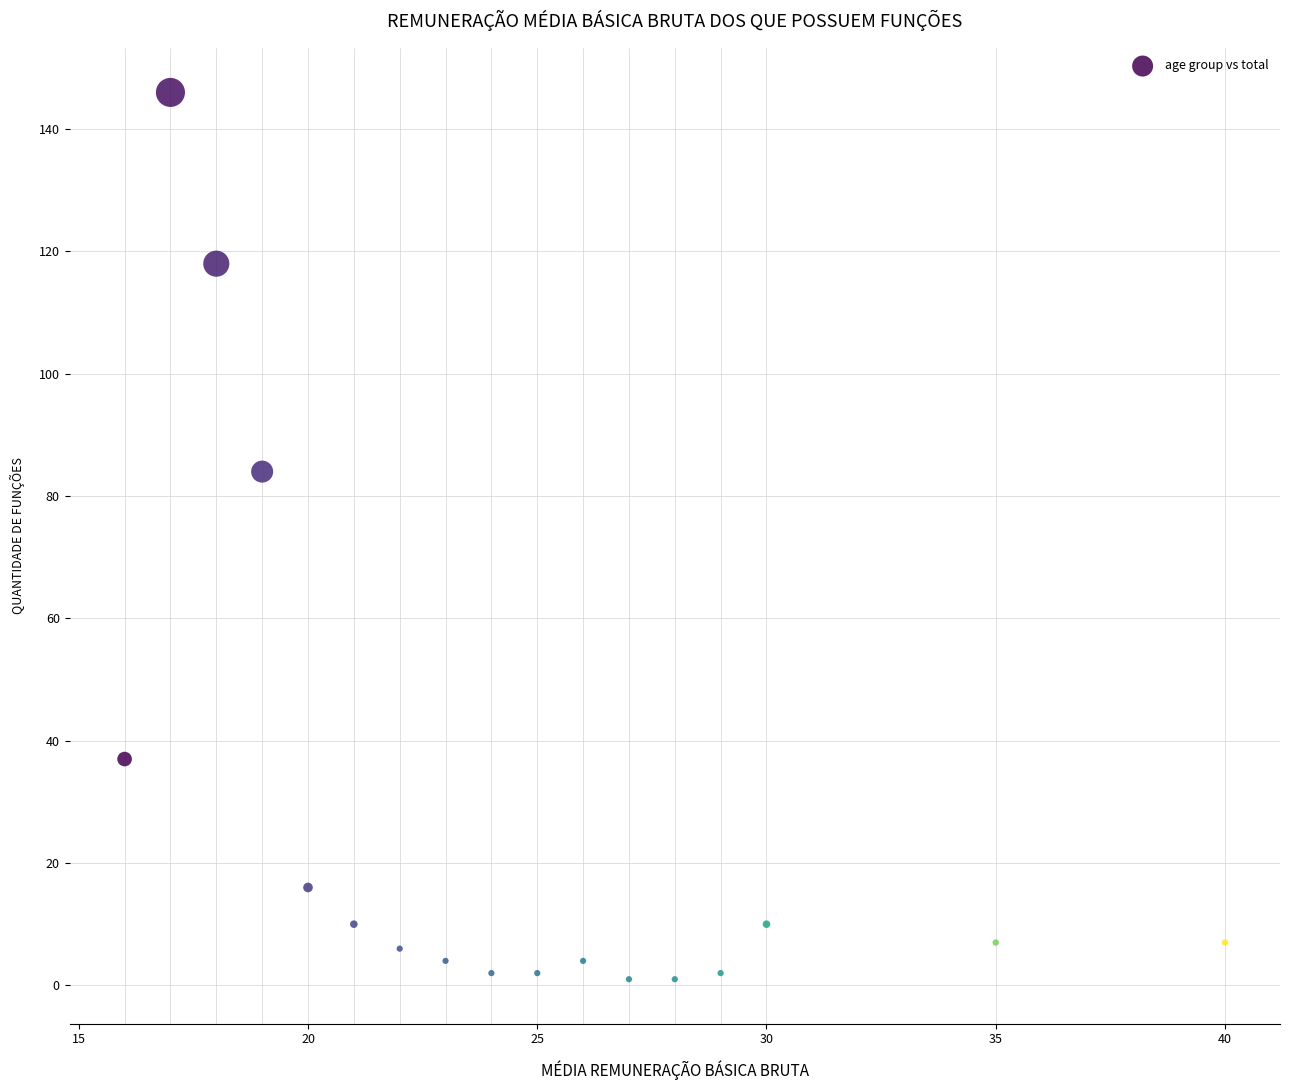

What Y value in the scatter plot is closest to 73?

84